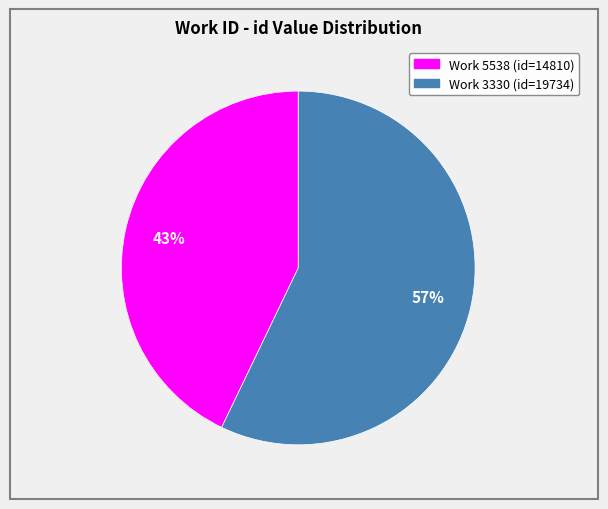

Is there any slice that represents more than half of the pie?

Yes